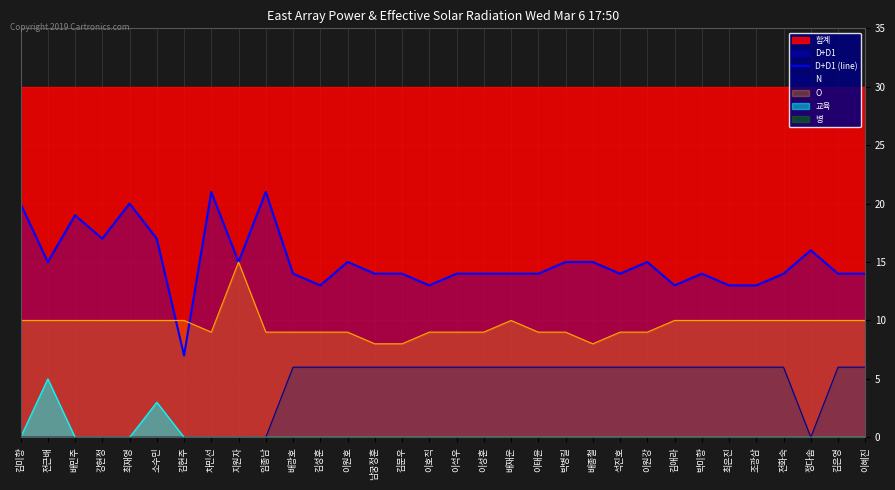

How many values are below 14?

6